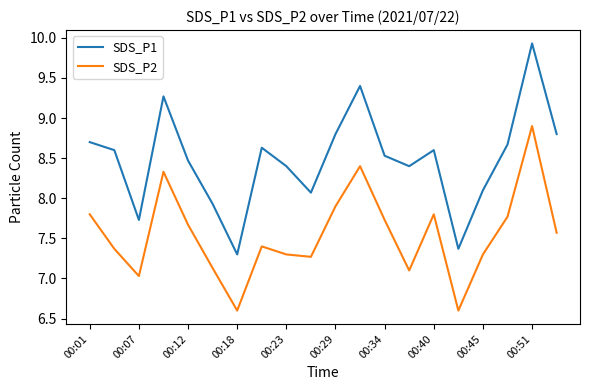

True or false: SDS_P2 and SDS_P1 cross at least once.

False